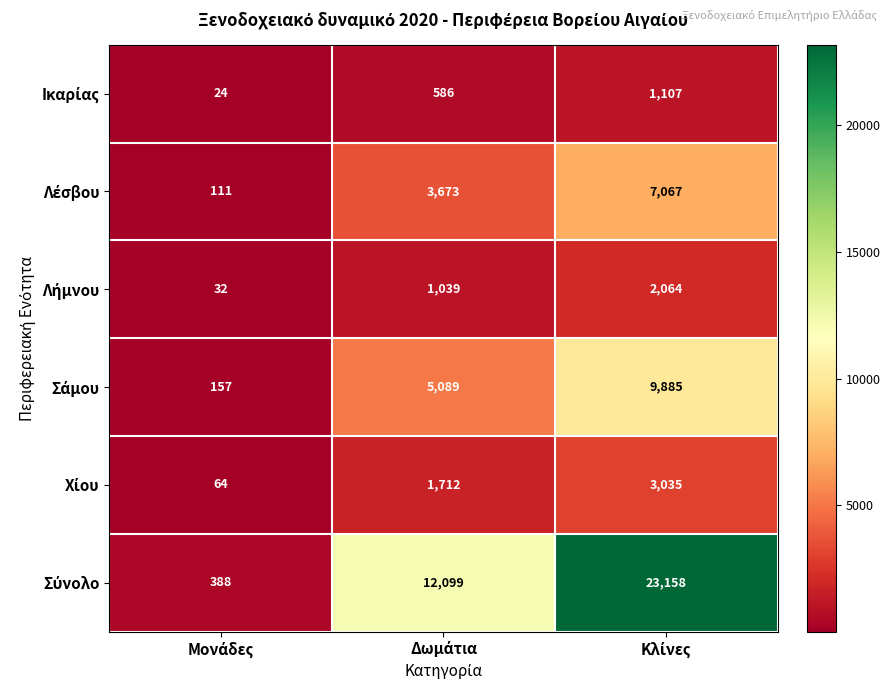

What is the smallest value displayed?

24